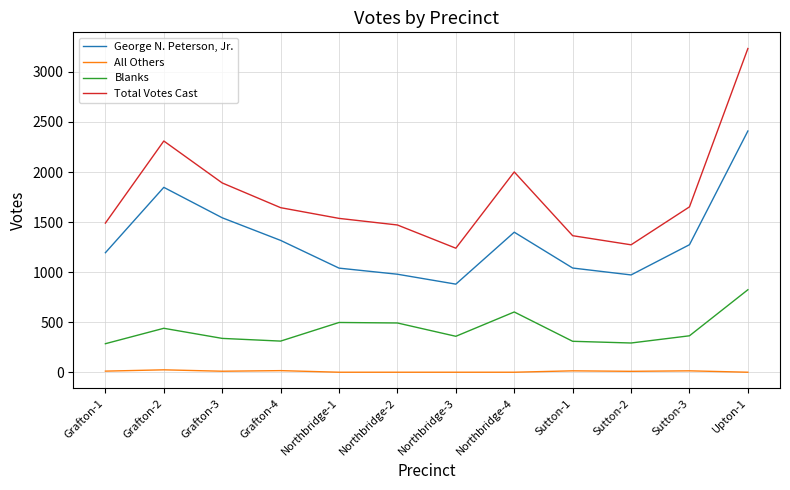

What is the sum of all All Others values?

98